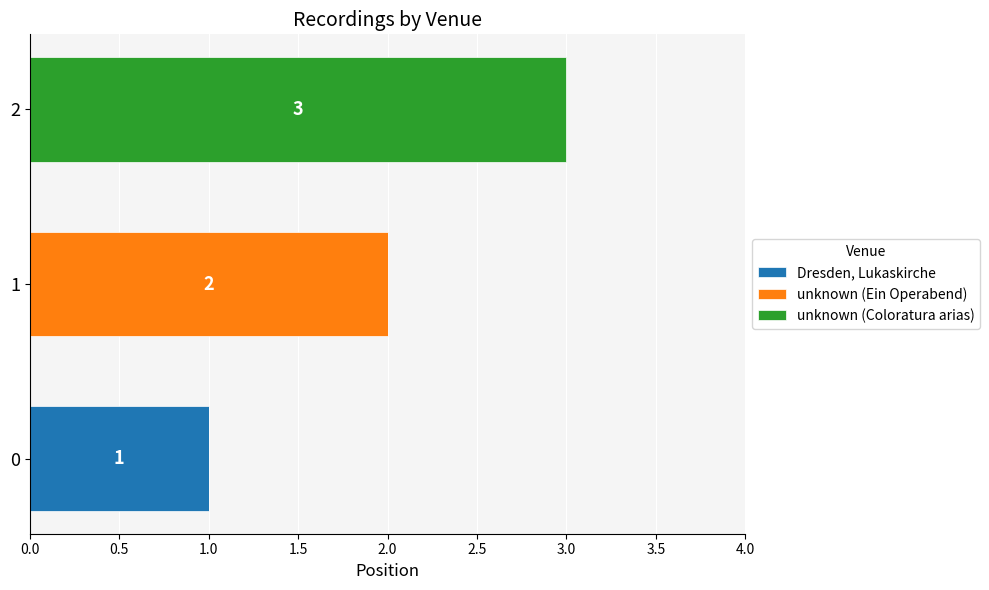

True or false: Dresden, Lukaskirche has a value of 1 at 0.

True